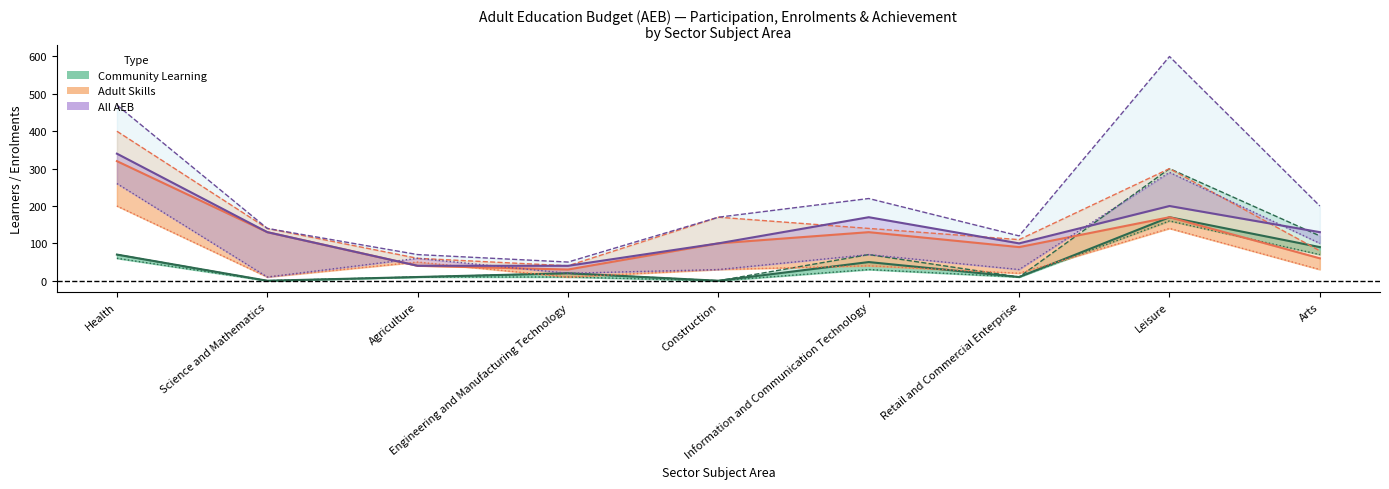

At which category is the sum across all series the highest?

Health